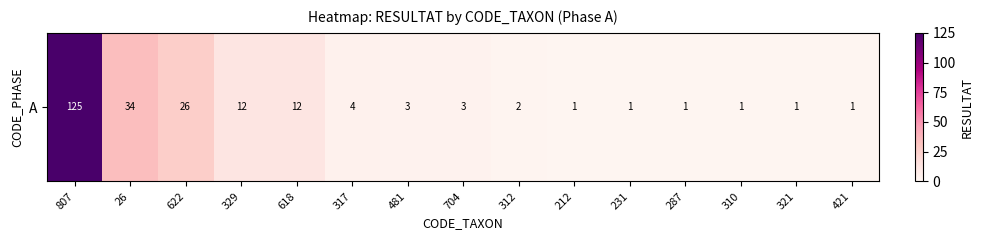

At which label is the value closest to 63?

26